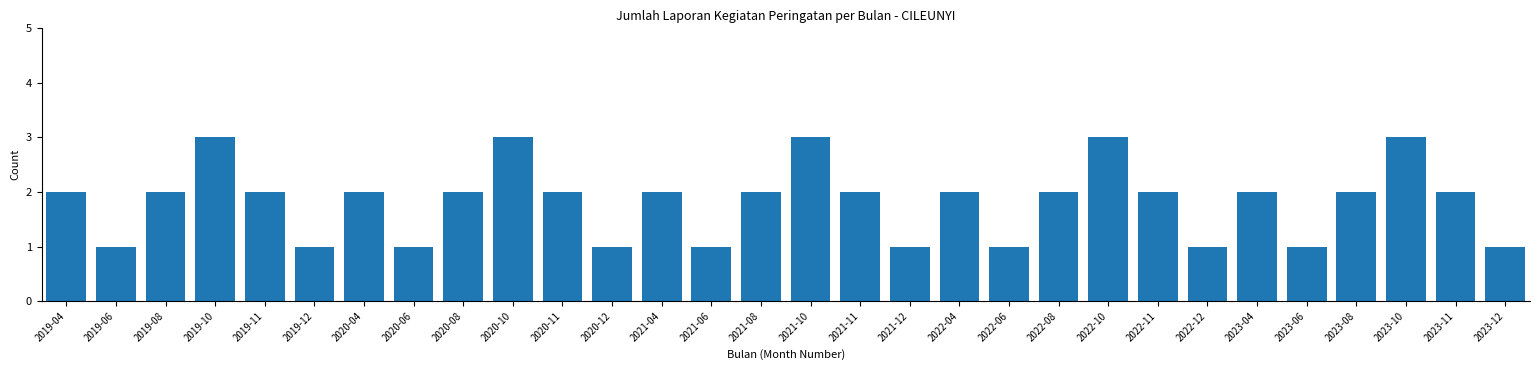

Reading left to right, transcribe all the data shown in this chart.

2019-04=2	2019-06=1	2019-08=2	2019-10=3	2019-11=2	2019-12=1	2020-04=2	2020-06=1	2020-08=2	2020-10=3	2020-11=2	2020-12=1	2021-04=2	2021-06=1	2021-08=2	2021-10=3	2021-11=2	2021-12=1	2022-04=2	2022-06=1	2022-08=2	2022-10=3	2022-11=2	2022-12=1	2023-04=2	2023-06=1	2023-08=2	2023-10=3	2023-11=2	2023-12=1